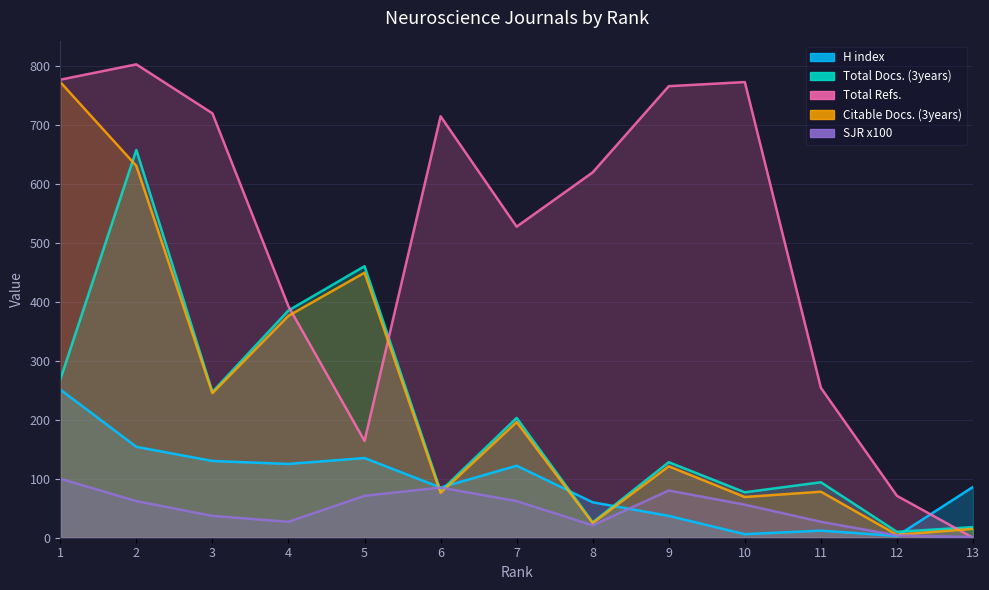

At how many categories does at least one series exceed 751?

4